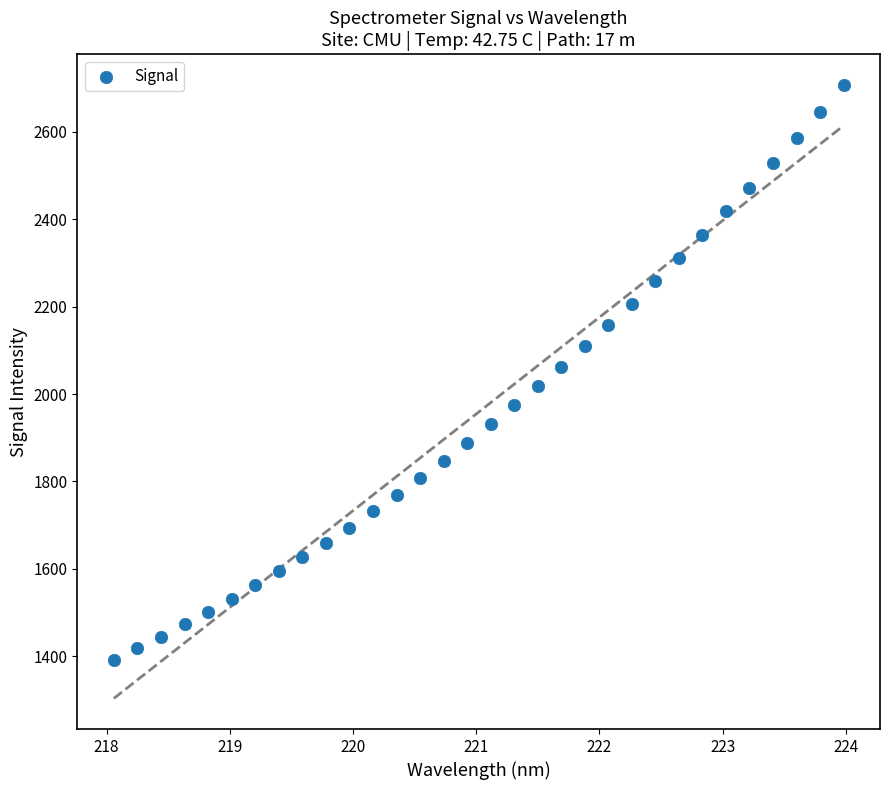

What is the range of Y values (max minus min)?

1316.0